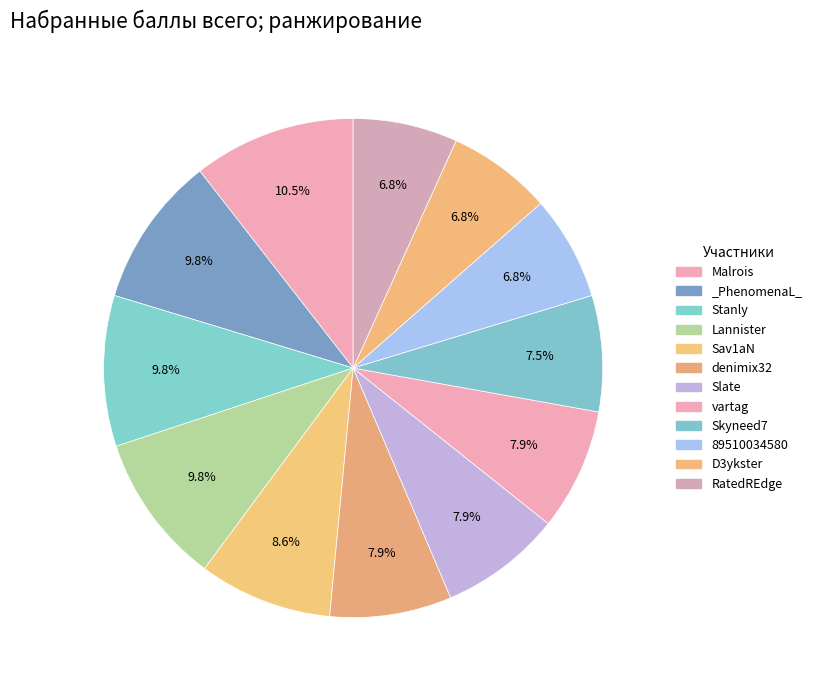

Is it true that denimix32 is 8% of the pie?

True